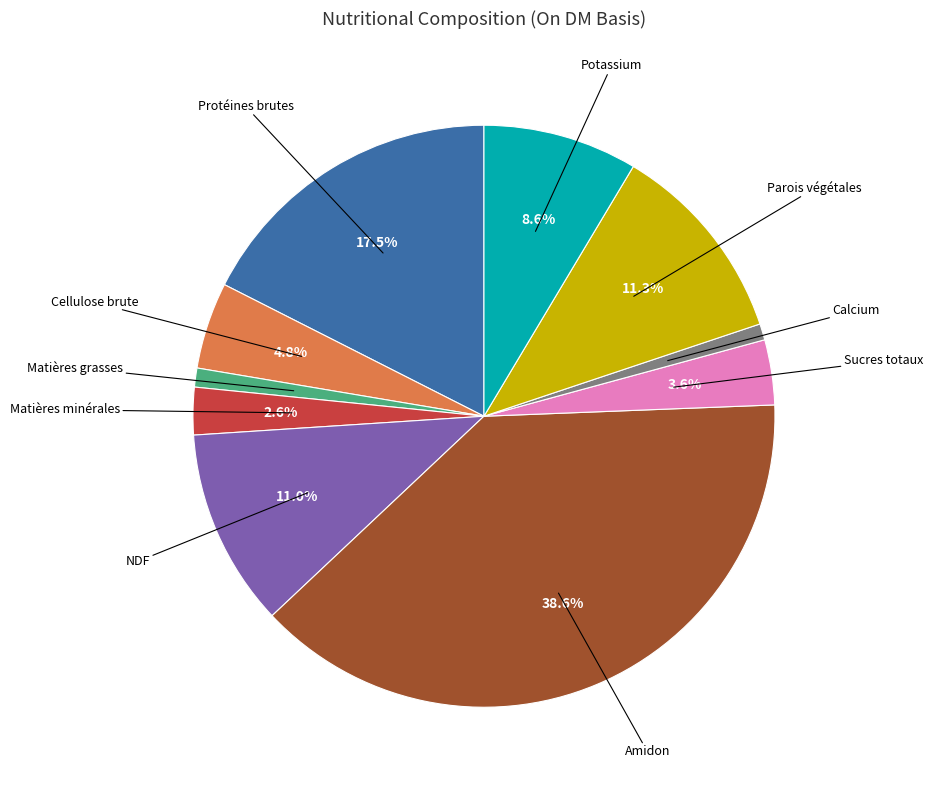

Is there any slice that represents more than half of the pie?

No